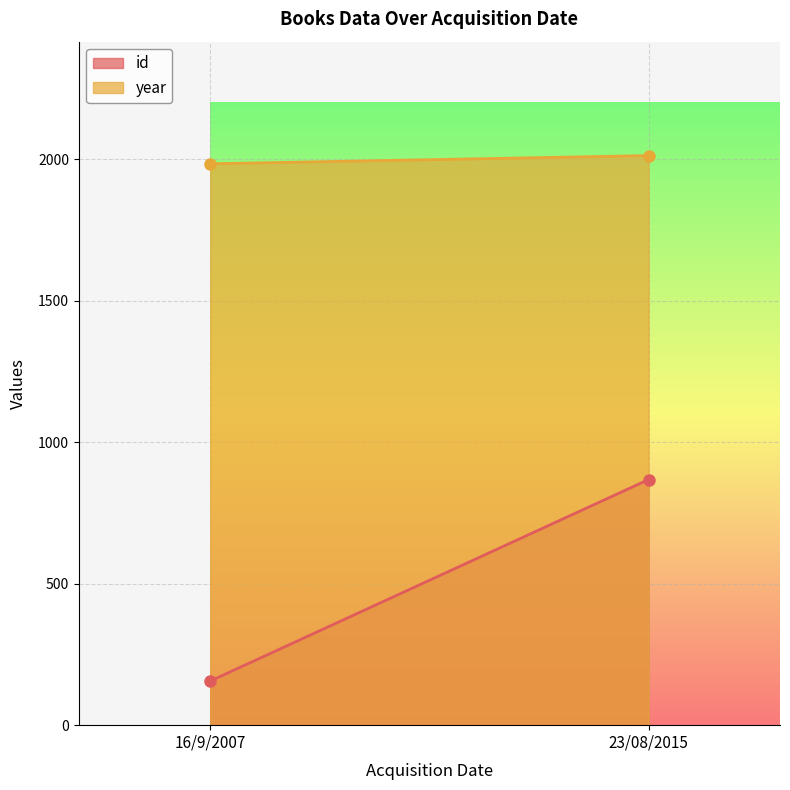

At which category is the sum across all series the highest?

23/08/2015